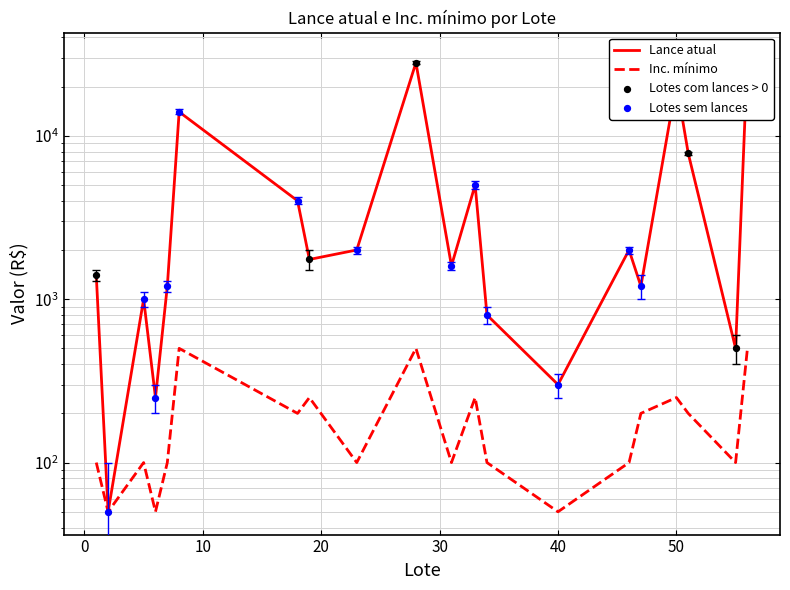

Which series contains the lowest Y value?

Lance atual